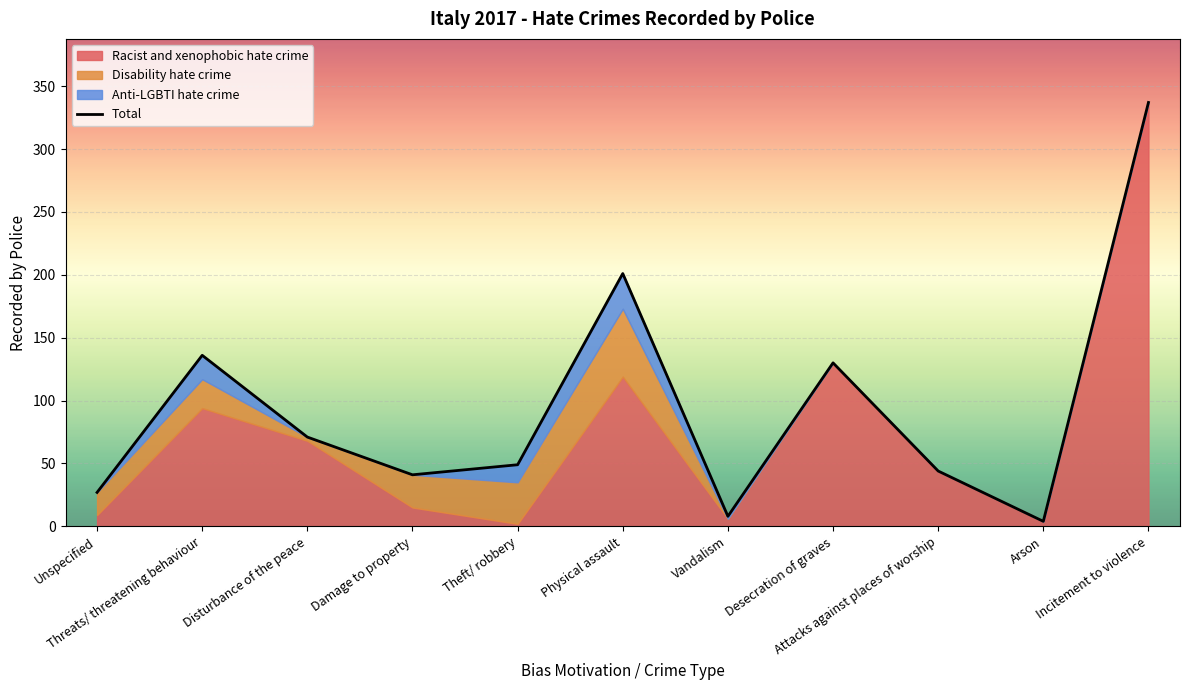

Approximately how many times larger is the value at Arson compared to Unspecified?

0.1